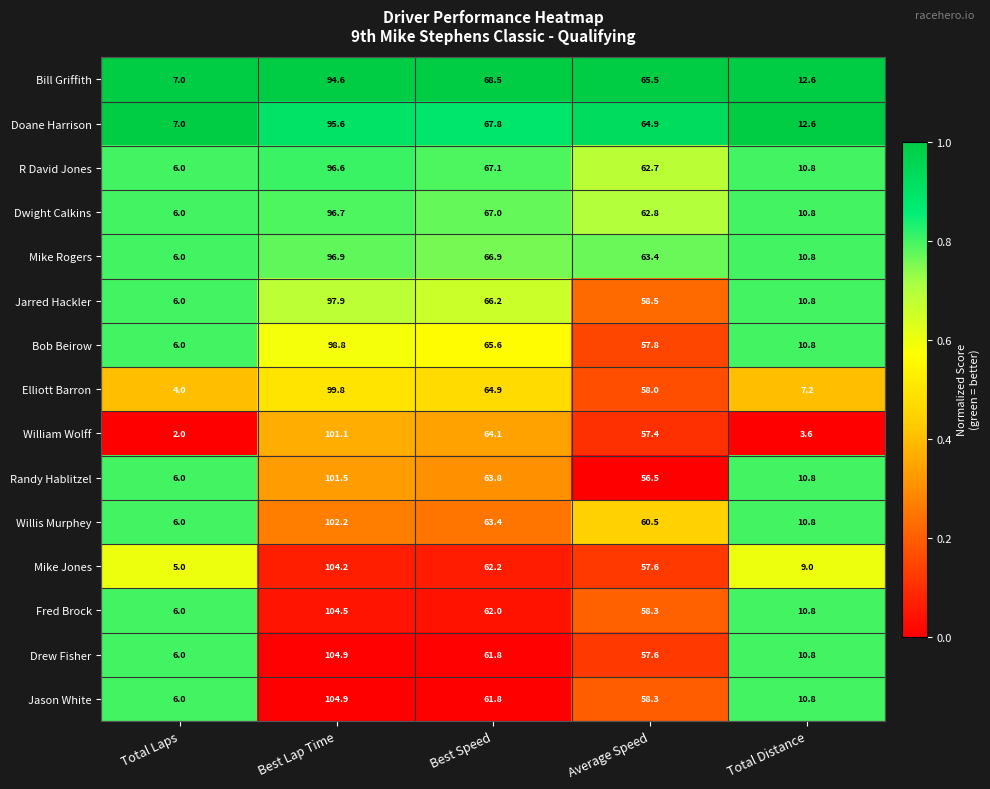

Where is William Wolff nearest to the value 51?

Average Speed